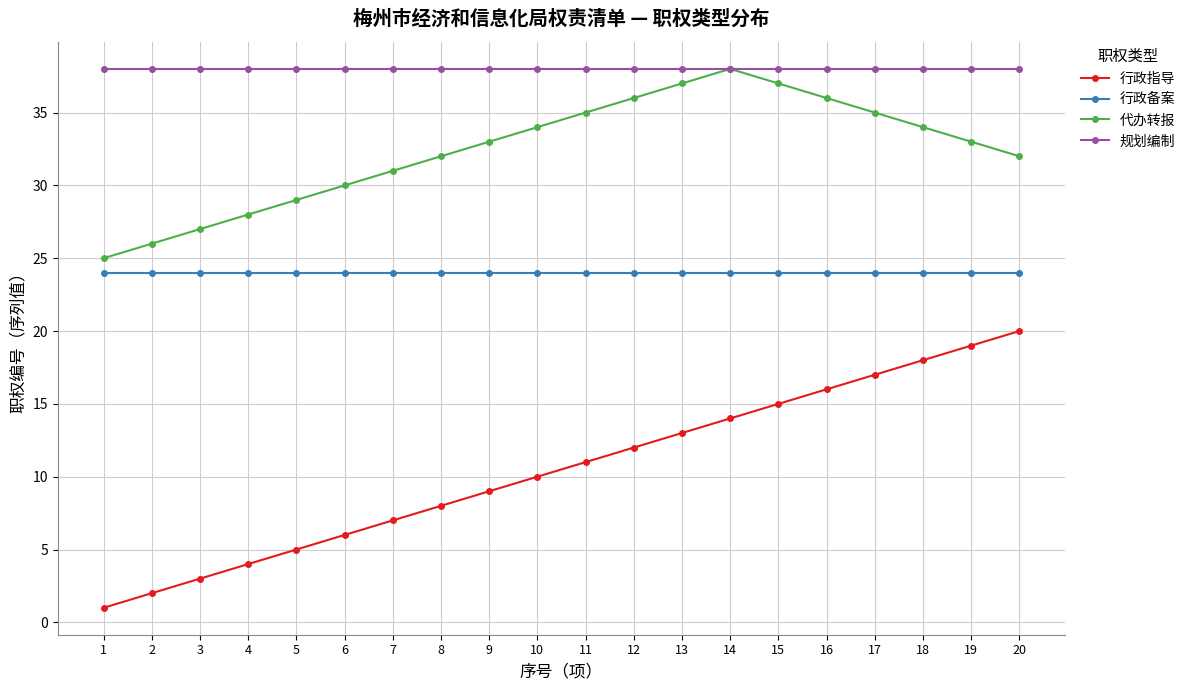

True or false: 行政备案 and 规划编制 cross at least once.

False